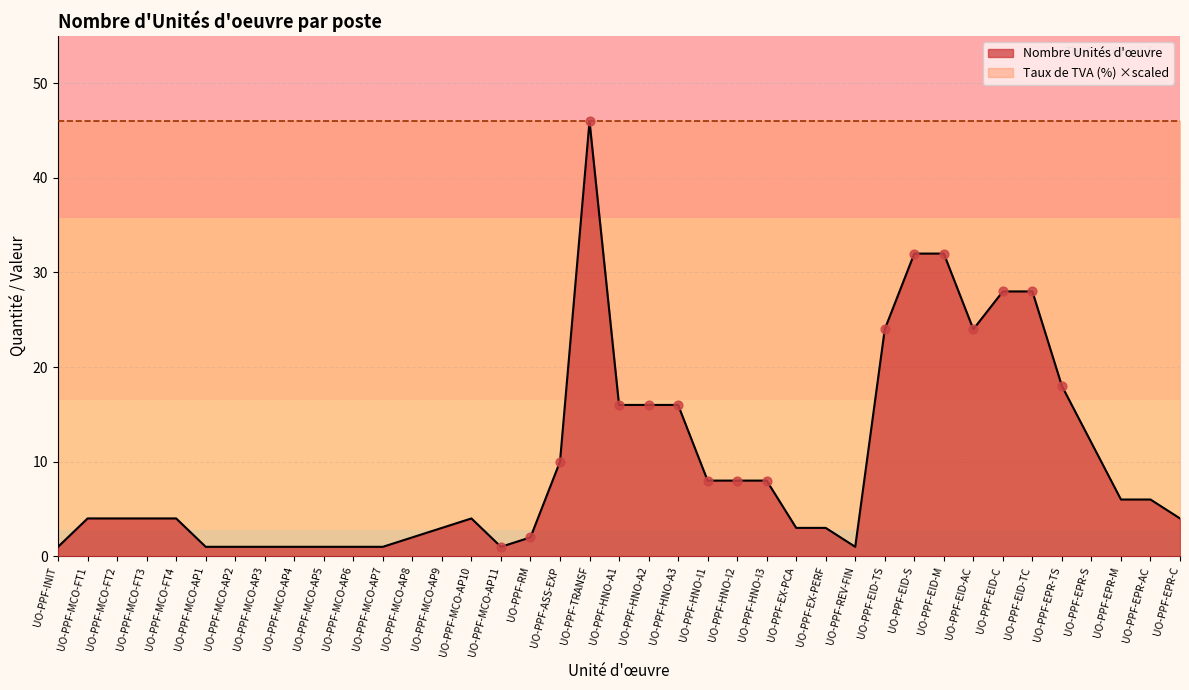

What is the change in value from UO-PPF-MCO-AP6 to UO-PPF-MCO-AP9?

+2